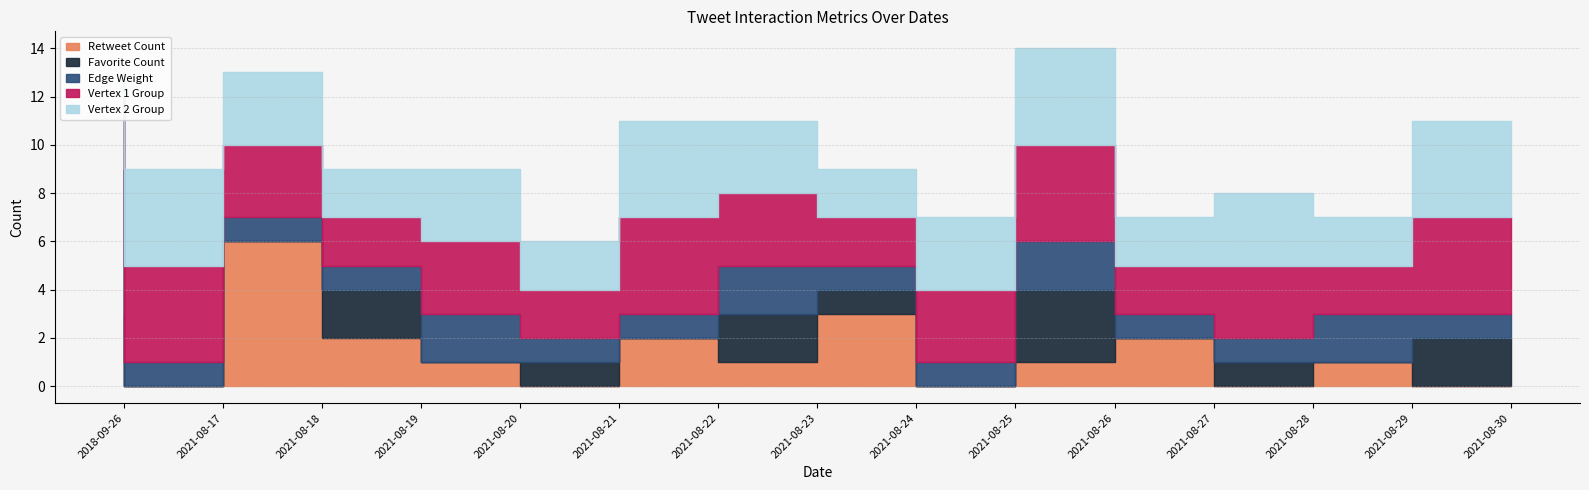

What is the label of the 7th point from the right?

2021-08-24